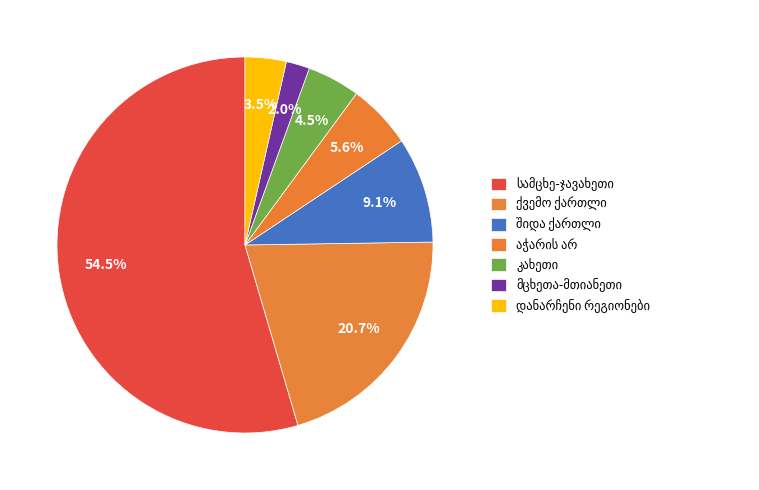

To the nearest percent, what is the combined percentage of აჭარის არ and შიდა ქართლი?

15%